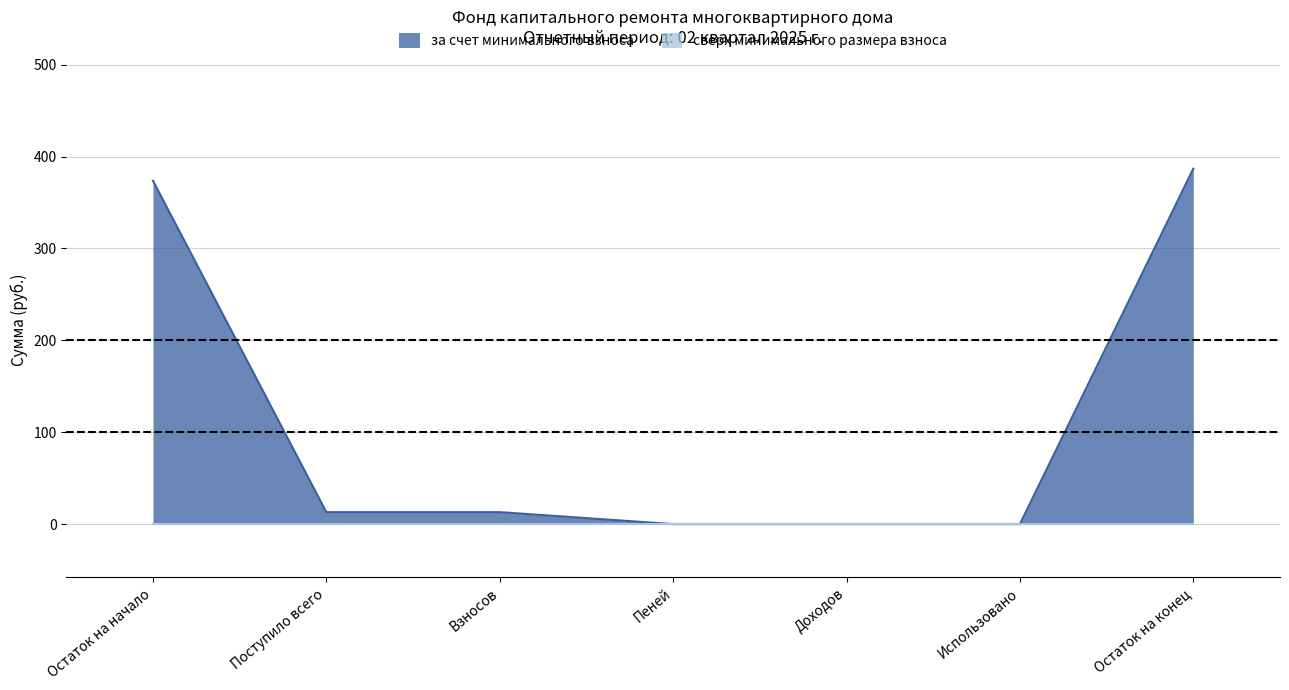

Does the chart display data point markers on the line(s)?

No